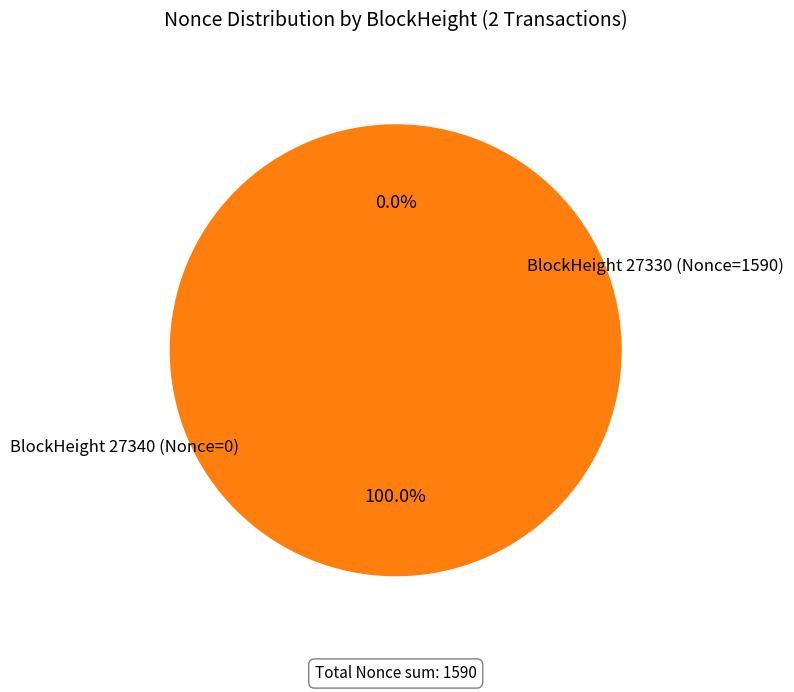

To the nearest percent, what portion does 27330 represent?

100%